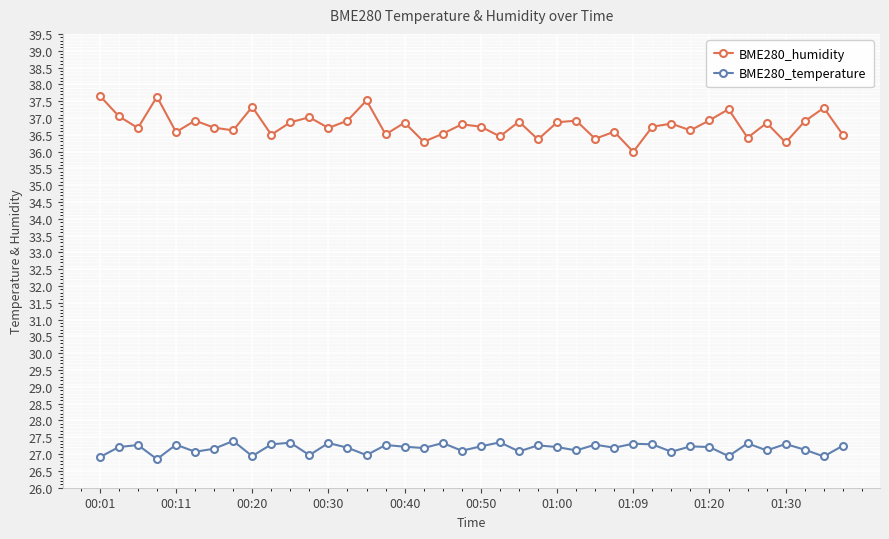

True or false: BME280_temperature and BME280_humidity cross at least once.

False